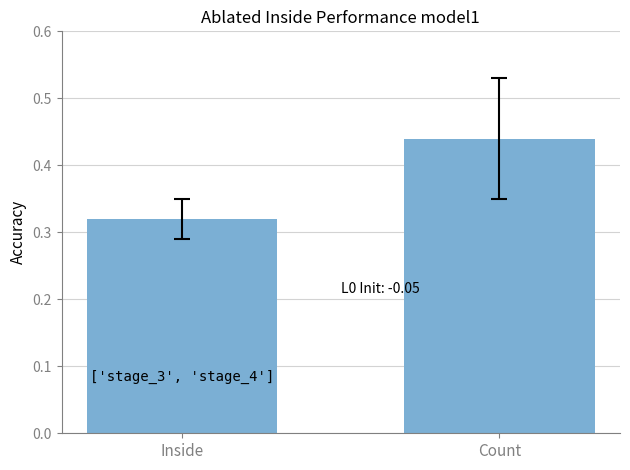

Rank the categories by value from lowest to highest.

Inside, Count